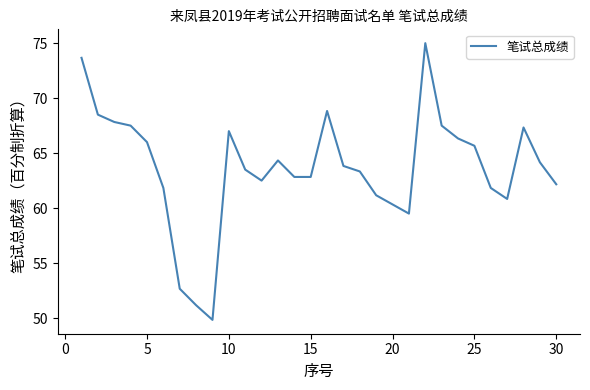

What is the difference between the maximum and minimum values?

25.2